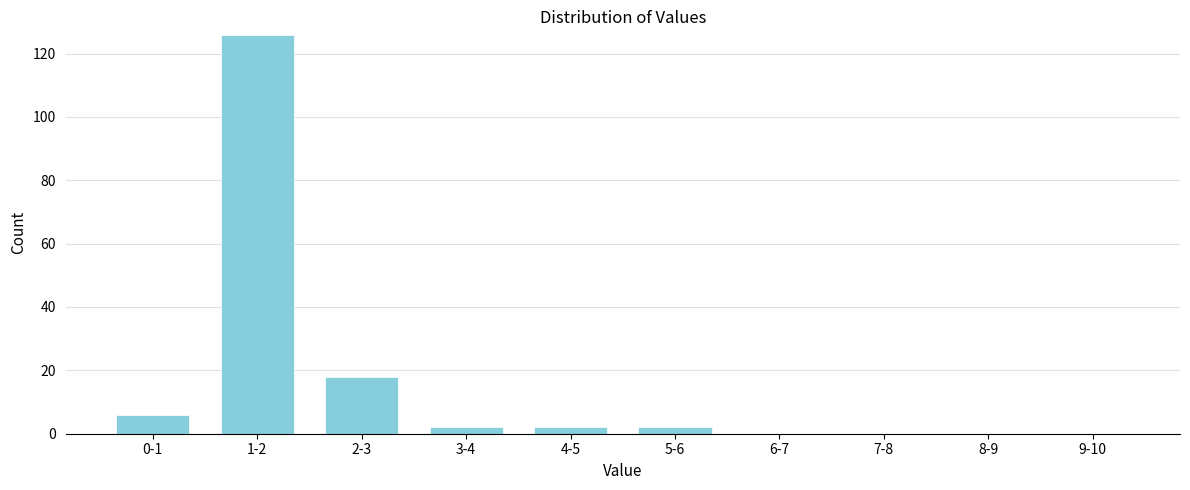

Reading right to left, list all the values displayed in this chart.

9-10=0	8-9=0	7-8=0	6-7=0	5-6=2	4-5=2	3-4=2	2-3=18	1-2=126	0-1=6